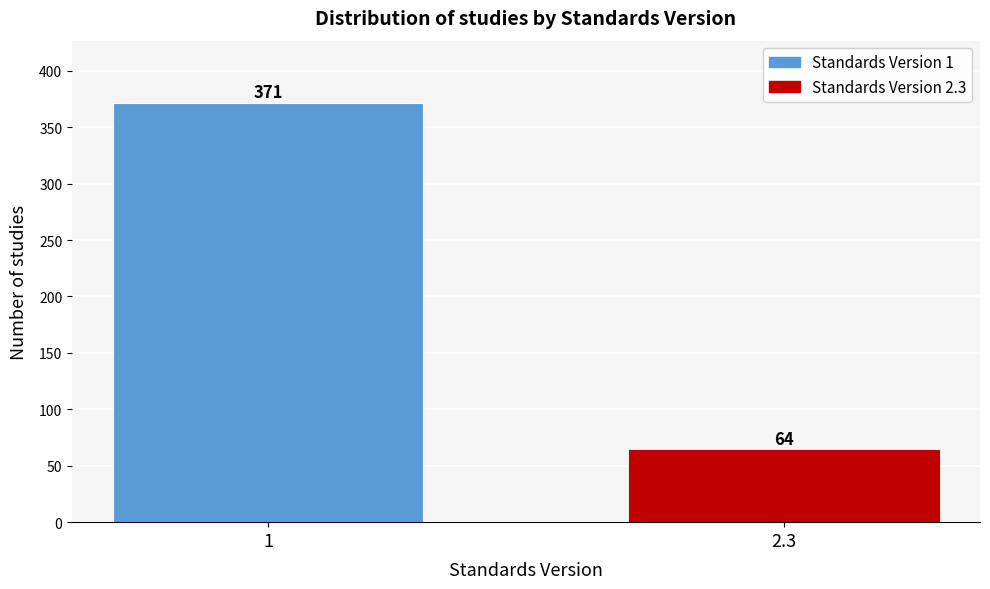

Reading left to right, what are all the values shown in this chart?

1=371	2.3=64